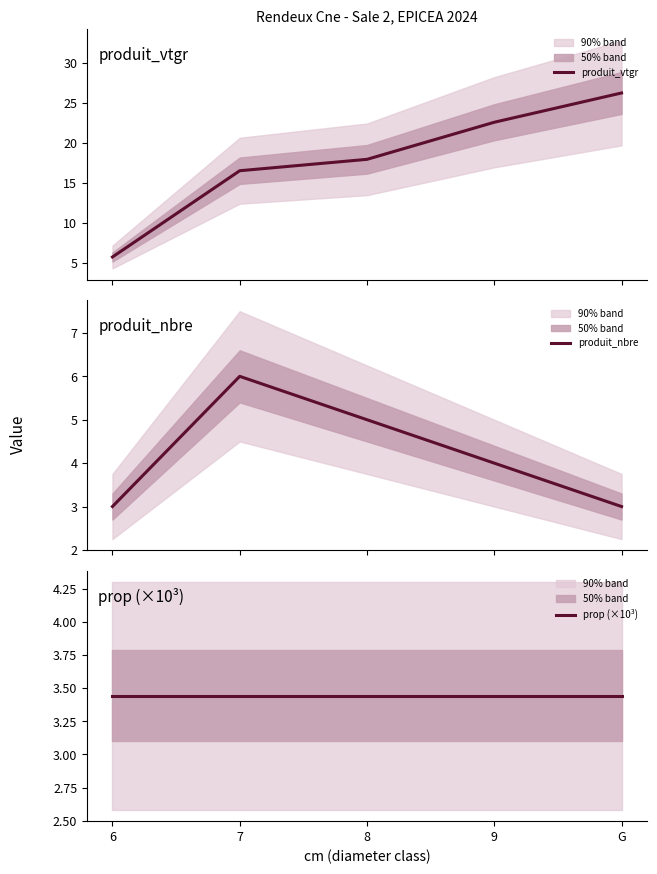

True or false: produit_nbre has a value of 6.0 at 7.

True